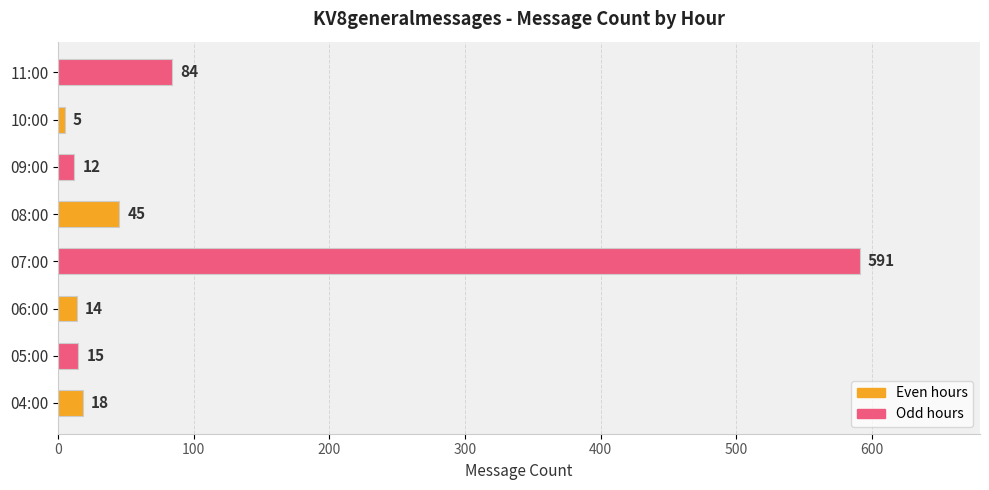

What is the maximum value shown in the chart?

591